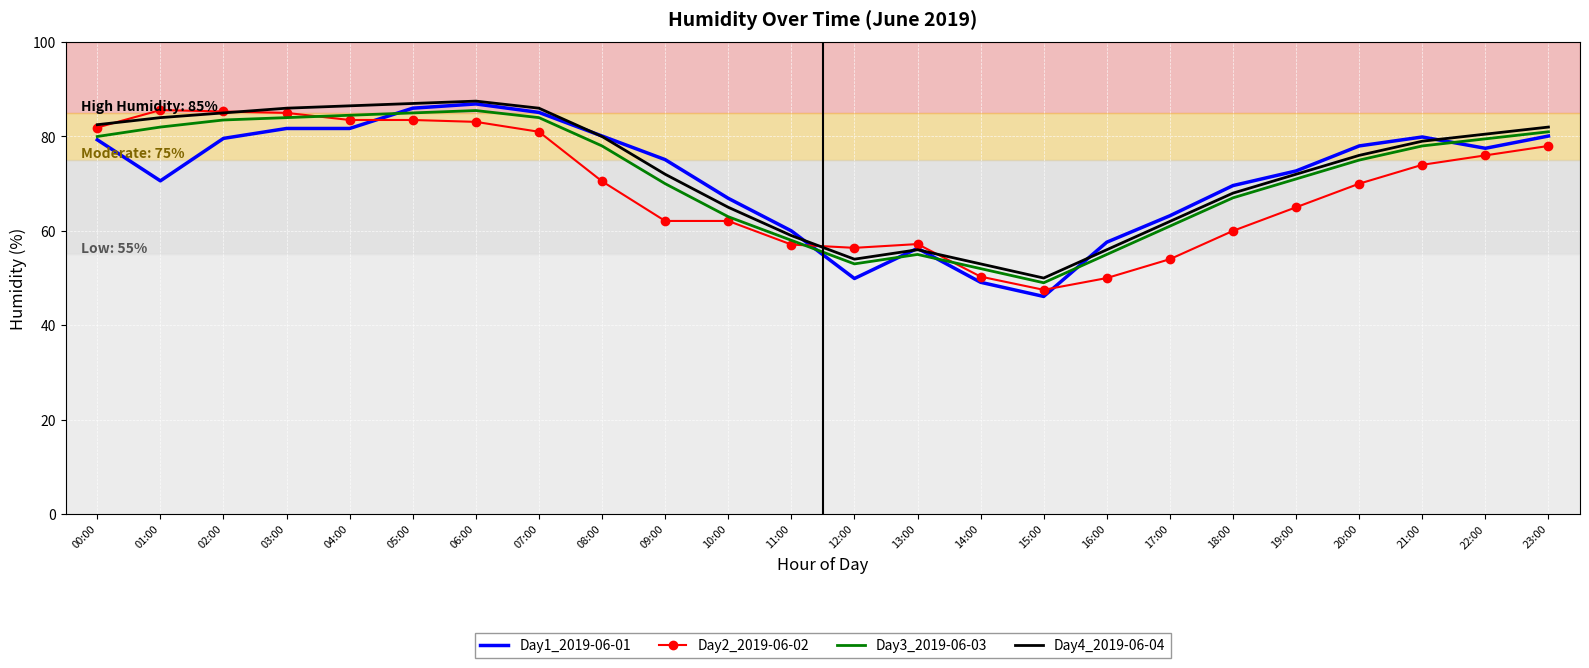

What is the spread (max minus min) of values at 06:00?

4.4